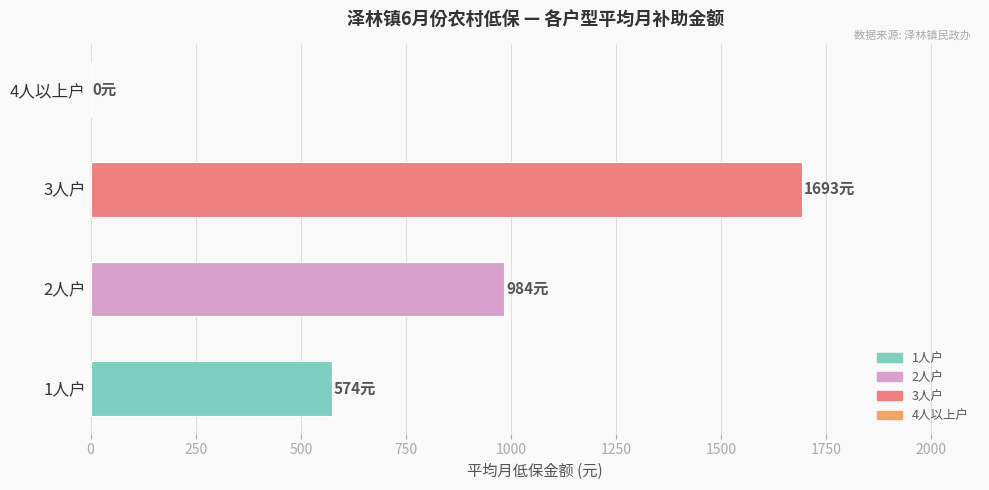

What is the sum of the values at 3人户 and 1人户?

2266.7